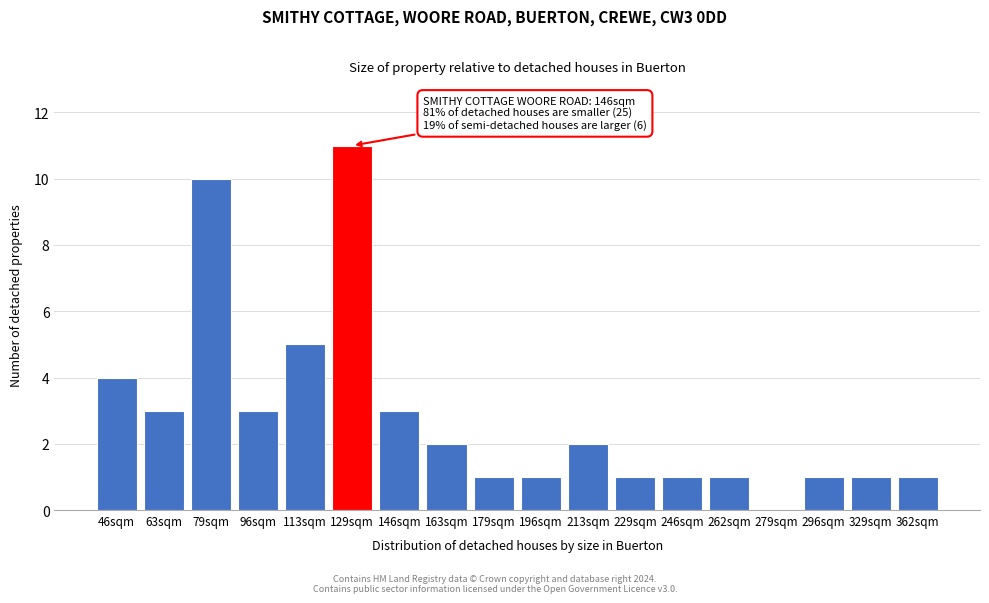

Reading left to right, extract all data points from this chart.

46sqm=4	63sqm=3	79sqm=10	96sqm=3	113sqm=5	129sqm=11	146sqm=3	163sqm=2	179sqm=1	196sqm=1	213sqm=2	229sqm=1	246sqm=1	262sqm=1	279sqm=0	296sqm=1	329sqm=1	362sqm=1